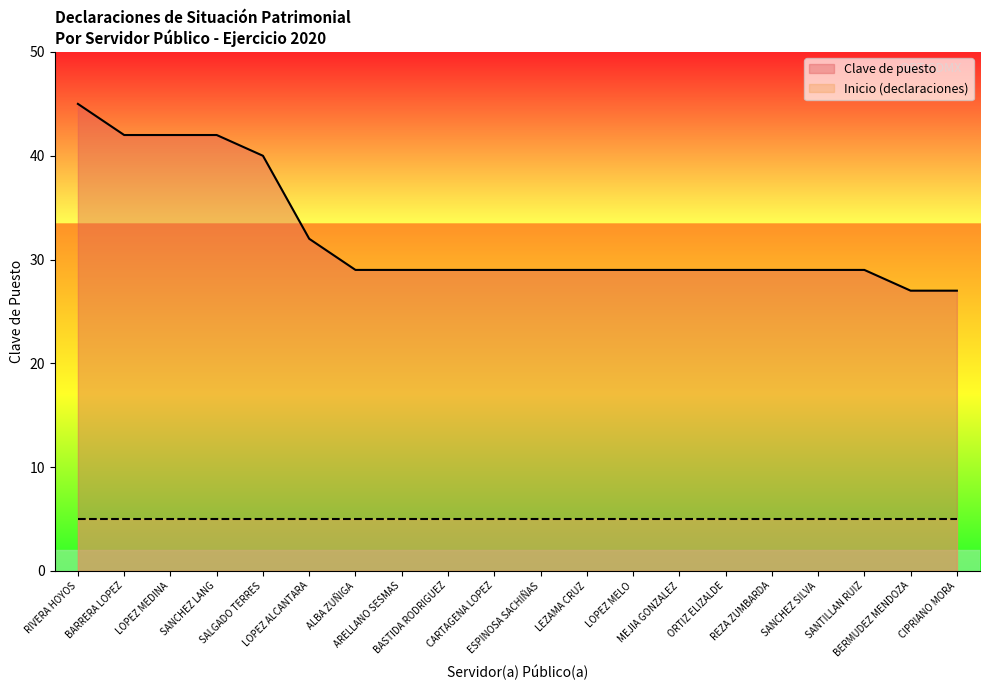

What is the greatest value displayed?

45